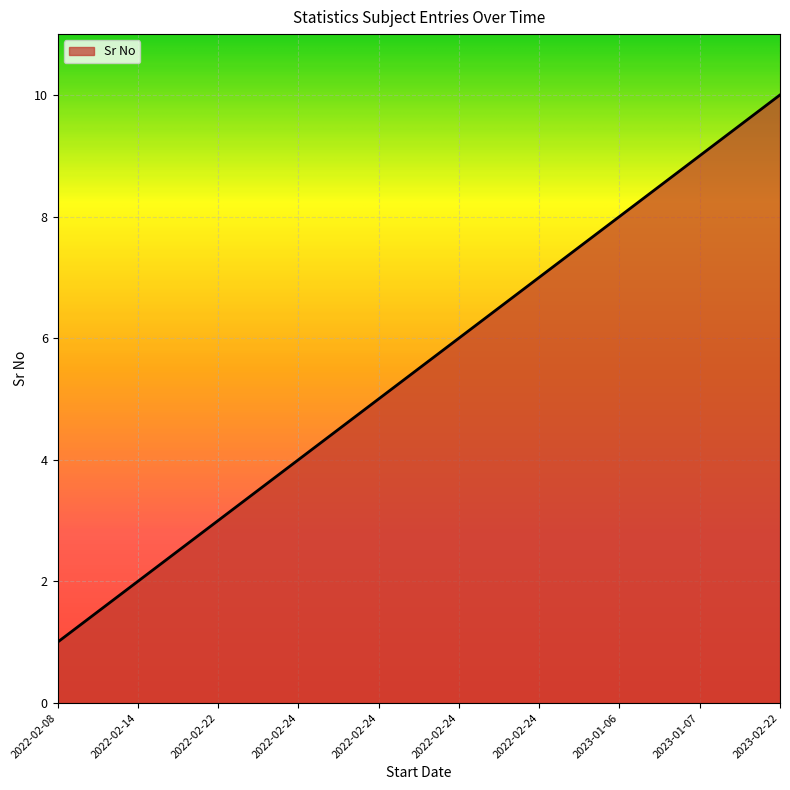

Reading left to right, extract all data points from this chart.

1	2	3	4	5	6	7	8	9	10